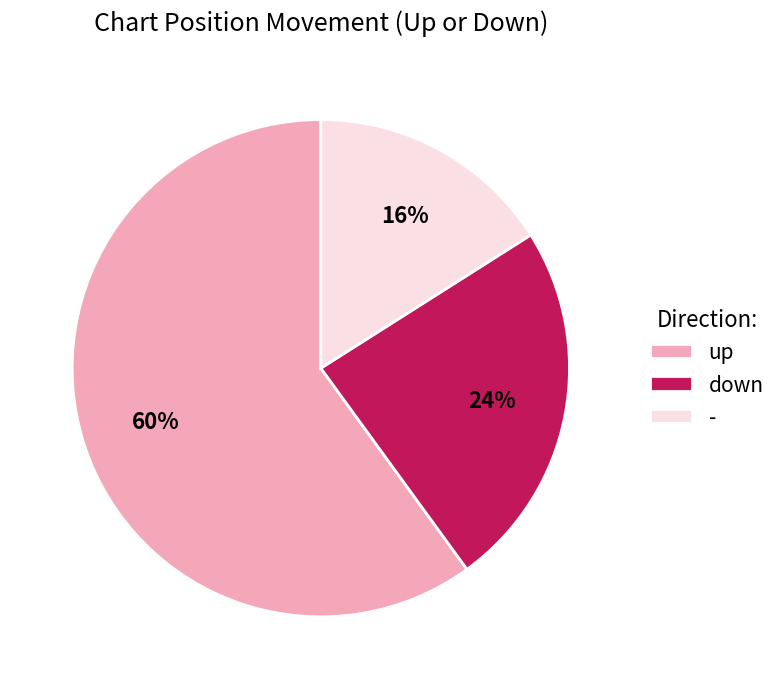

To the nearest percent, what is the difference between the - and up slice percentages?

44%